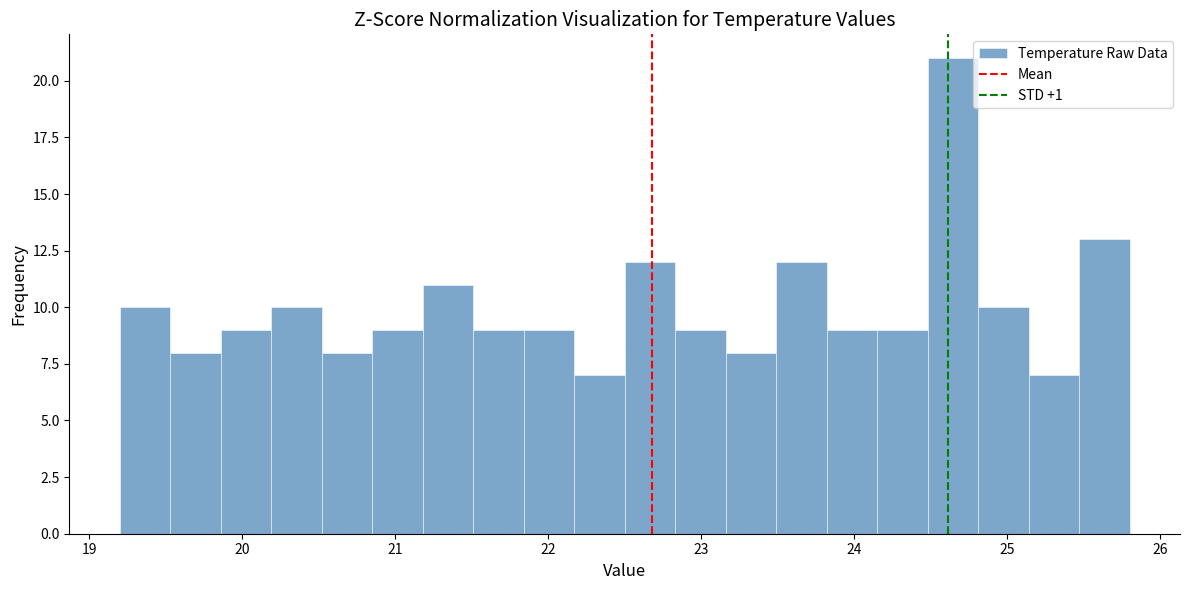

Read against the x-axis, roughly where is the centre of the tallest bar?

24.6